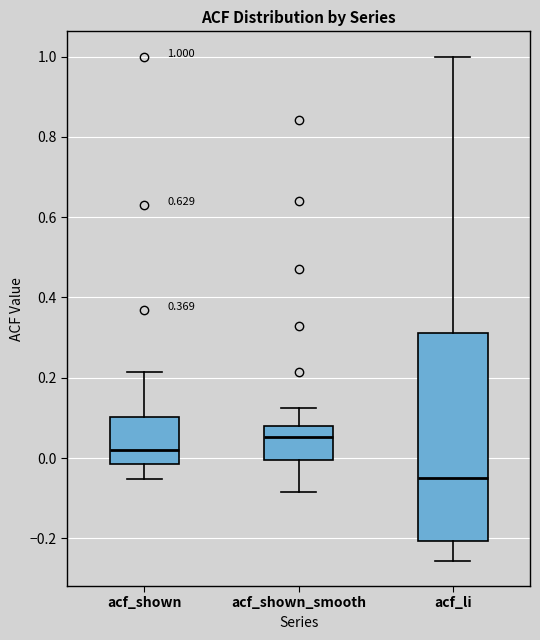

Which box's median line is the highest?

acf_shown_smooth